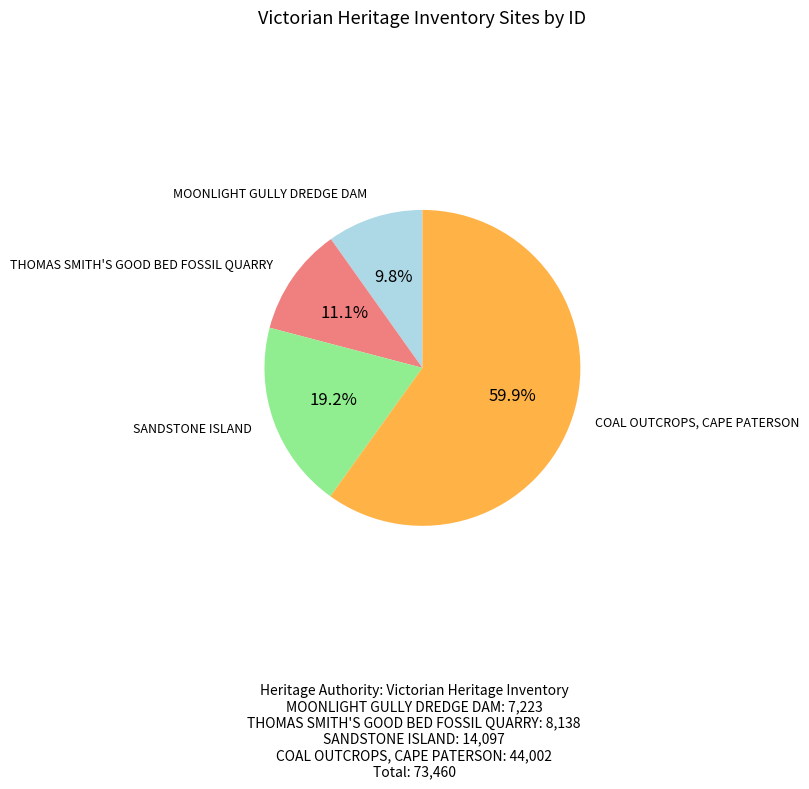

How many slices are in this pie chart?

4